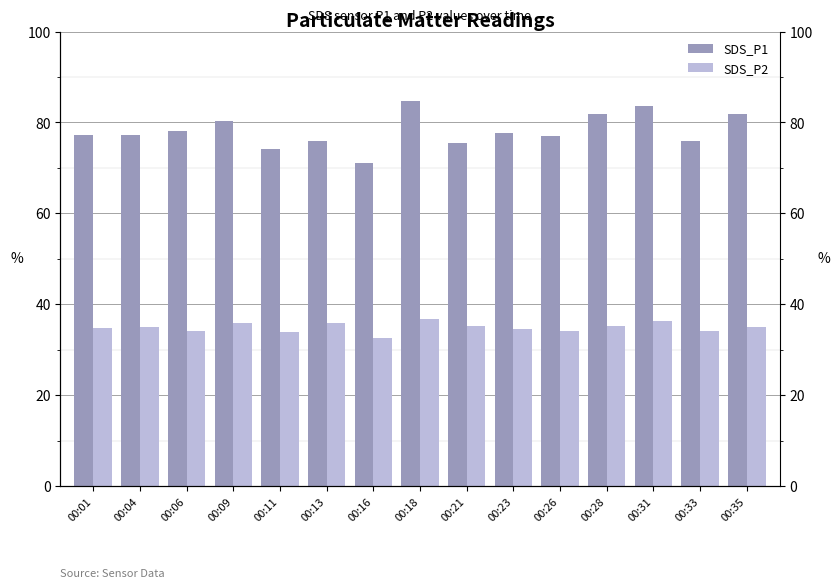

What is the difference between the SDS_P1 values at 00:33 and 00:23?

1.9